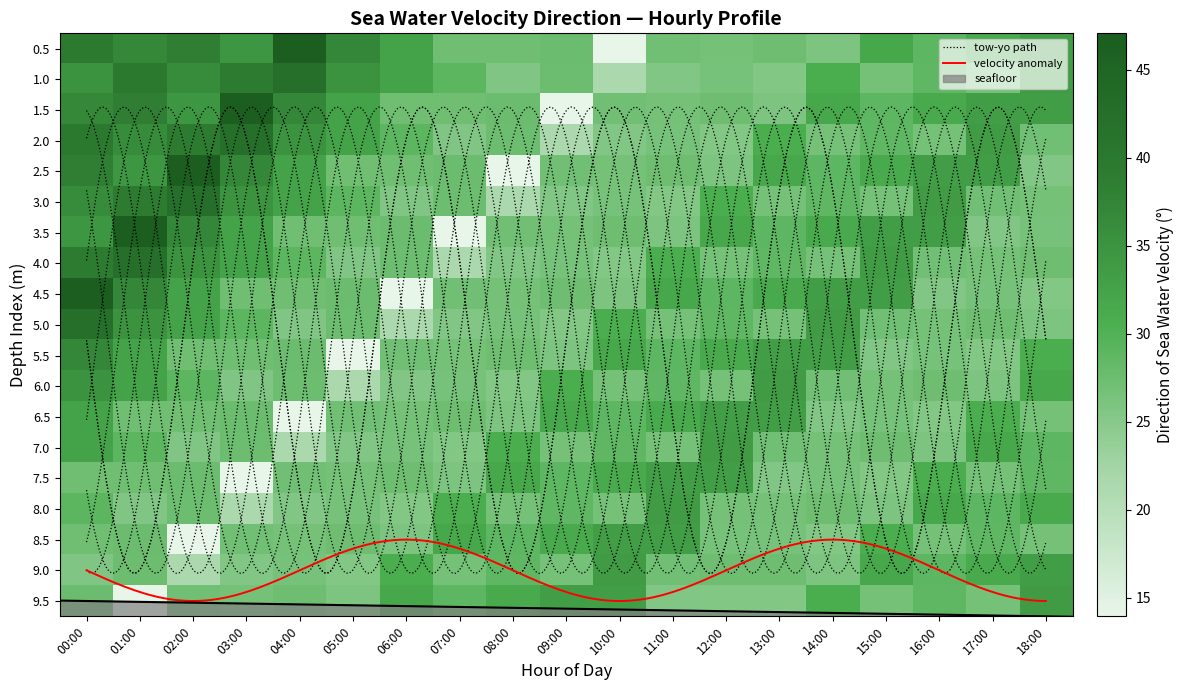

What is the difference between the second highest and second lowest values in the 11:00 series?

7.7